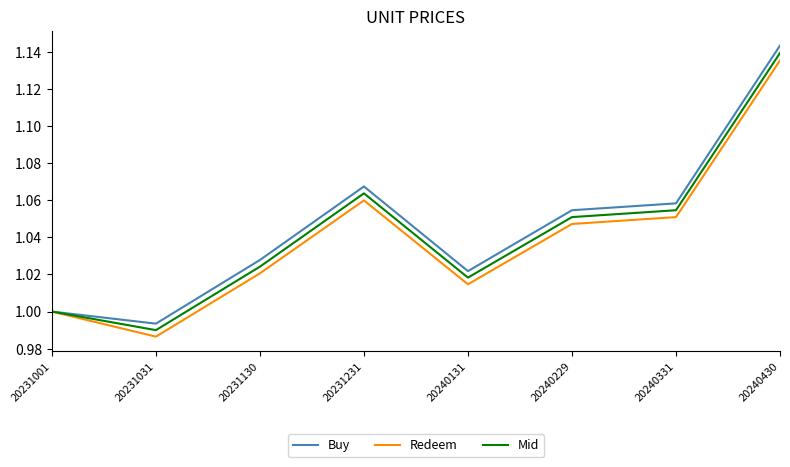

The value of Mid at 20240331 is 1.8. True or false?

False